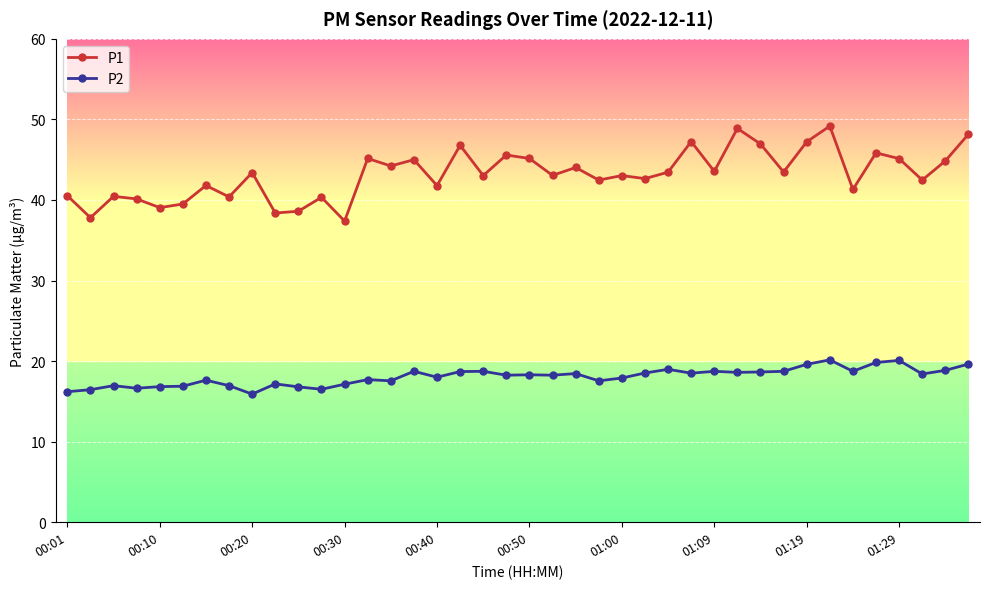

True or false: P1 has more than 1 points higher than both neighbors.

True